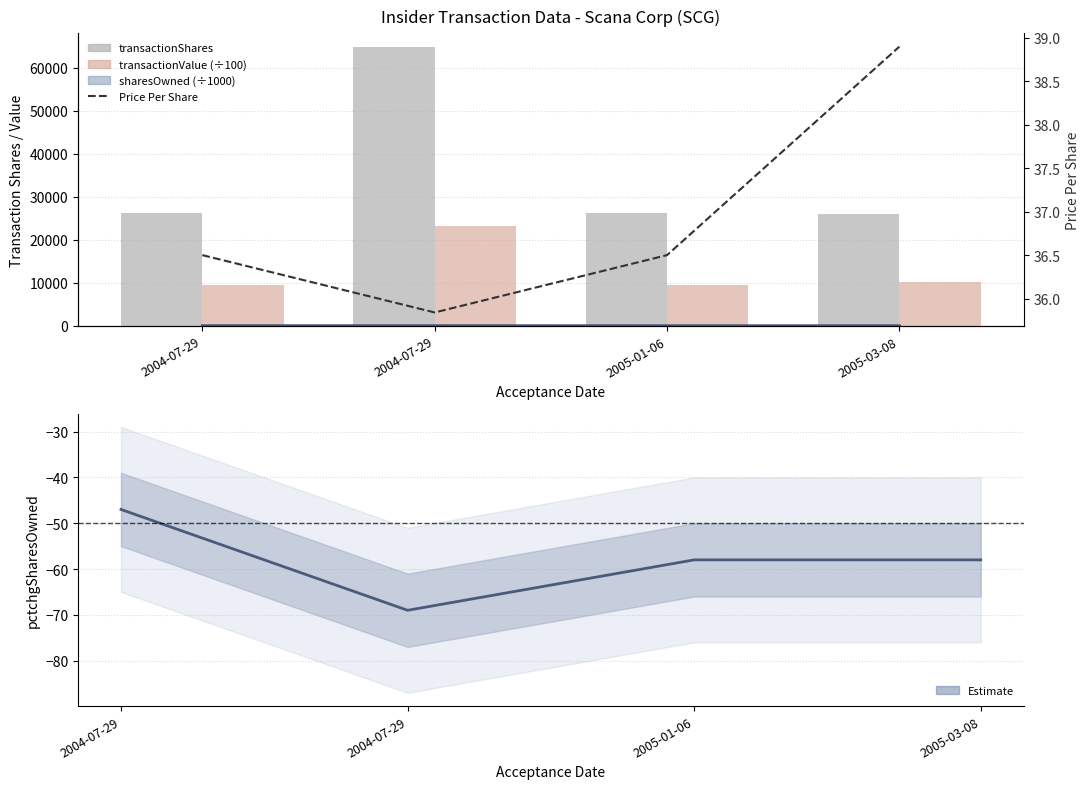

List the series in order of their peak value, highest first.

transactionShares, transactionValue (÷100), transactionPricePerShare, sharesOwned (÷1000), pctchgSharesOwned